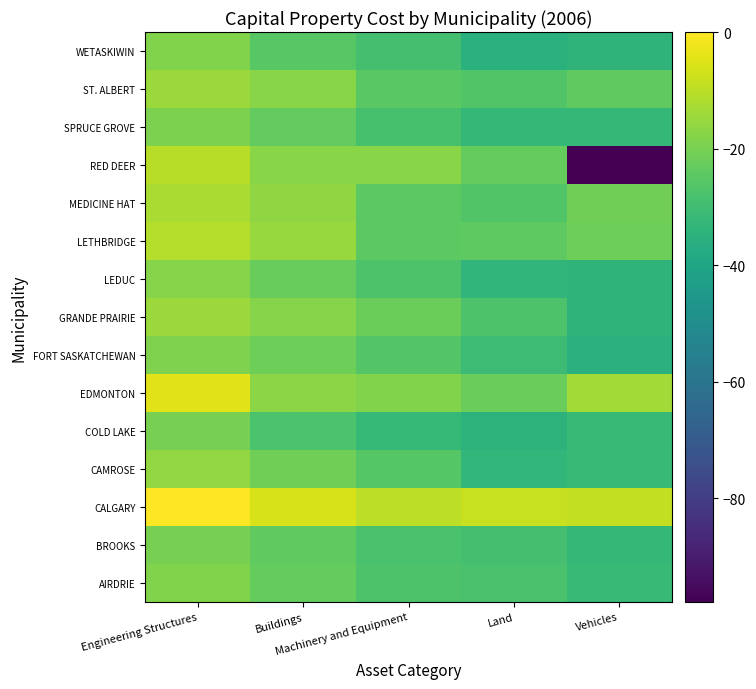

Reading right to left, what are all the values shown in this chart?

AIRDRIE: Vehicles=-31.6	Land=-28.0	Machinery and Equipment=-27.2	Buildings=-23.3	Engineering Structures=-18.6
BROOKS: Vehicles=-32.5	Land=-28.9	Machinery and Equipment=-28.0	Buildings=-23.9	Engineering Structures=-20.1
CALGARY: Vehicles=-8.9	Land=-8.4	Machinery and Equipment=-9.7	Buildings=-5.8	Engineering Structures=0.0
CAMROSE: Vehicles=-31.3	Land=-33.1	Machinery and Equipment=-25.6	Buildings=-21.0	Engineering Structures=-15.9
COLD LAKE: Vehicles=-31.7	Land=-34.4	Machinery and Equipment=-32.3	Buildings=-27.5	Engineering Structures=-20.2
EDMONTON: Vehicles=-13.5	Land=-22.2	Machinery and Equipment=-18.7	Buildings=-17.1	Engineering Structures=-4.5
FORT SASKATCHEWAN: Vehicles=-35.5	Land=-30.6	Machinery and Equipment=-26.1	Buildings=-21.5	Engineering Structures=-18.8
GRANDE PRAIRIE: Vehicles=-34.0	Land=-27.3	Machinery and Equipment=-22.0	Buildings=-17.8	Engineering Structures=-14.8
LEDUC: Vehicles=-34.2	Land=-33.3	Machinery and Equipment=-27.2	Buildings=-22.7	Engineering Structures=-17.8
LETHBRIDGE: Vehicles=-21.7	Land=-24.2	Machinery and Equipment=-24.5	Buildings=-15.1	Engineering Structures=-11.0
MEDICINE HAT: Vehicles=-21.3	Land=-26.5	Machinery and Equipment=-24.7	Buildings=-16.3	Engineering Structures=-12.3
RED DEER: Vehicles=-97.7	Land=-23.0	Machinery and Equipment=-17.5	Buildings=-17.3	Engineering Structures=-10.5
SPRUCE GROVE: Vehicles=-32.7	Land=-32.5	Machinery and Equipment=-28.5	Buildings=-23.3	Engineering Structures=-19.1
ST. ALBERT: Vehicles=-23.7	Land=-26.5	Machinery and Equipment=-25.1	Buildings=-17.3	Engineering Structures=-14.5
WETASKIWIN: Vehicles=-34.3	Land=-35.2	Machinery and Equipment=-28.7	Buildings=-25.5	Engineering Structures=-18.3